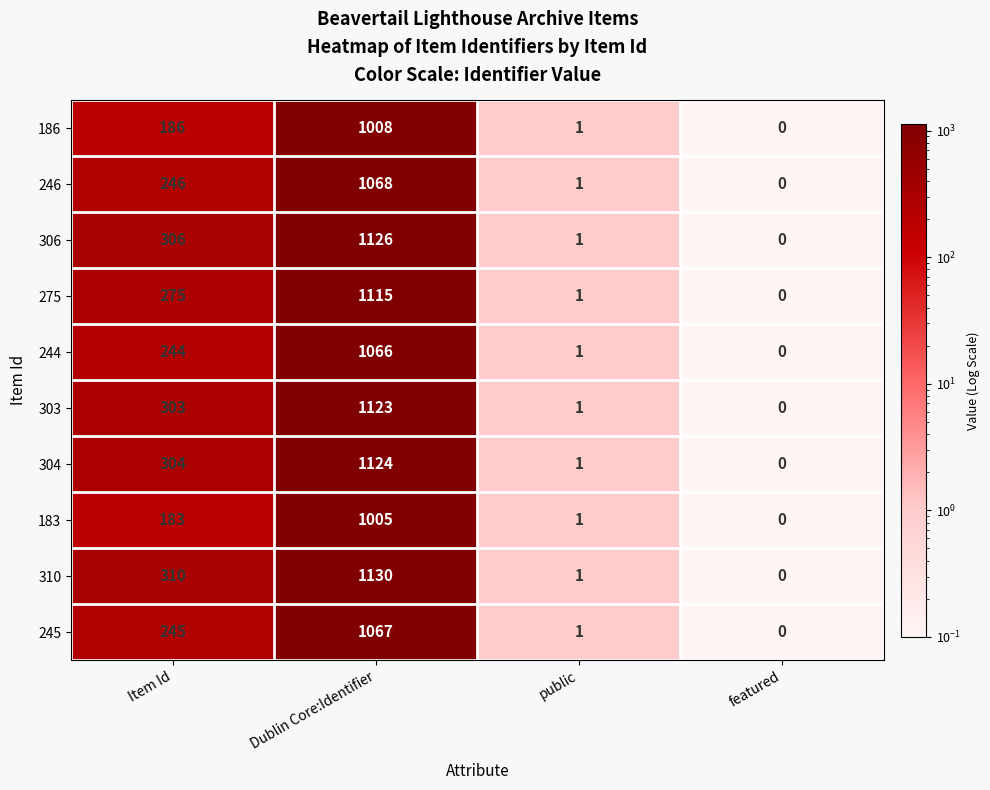

Which series has the largest total across all categories?

310